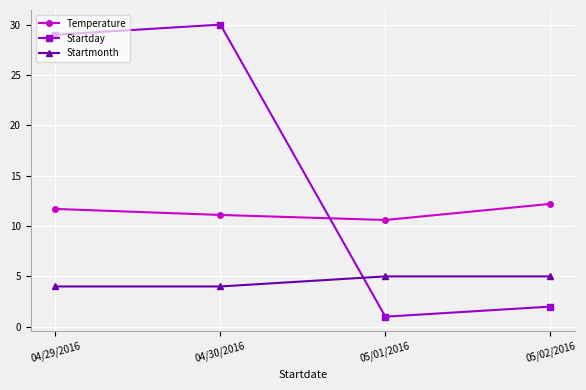

Where do Startday and Startmonth first cross each other?

04/30/2016 and 05/01/2016